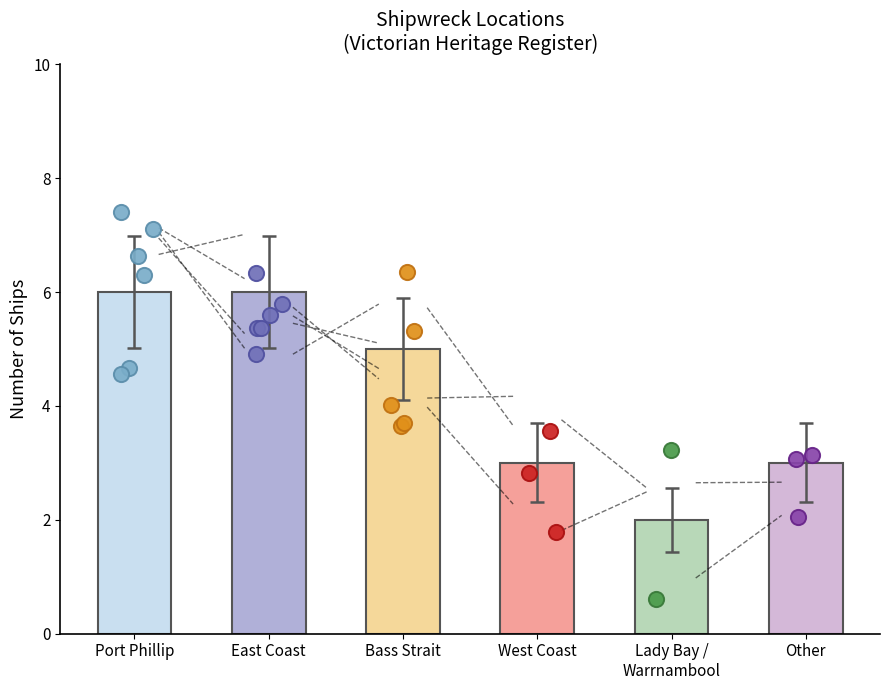

What is the change in value from East Coast to Bass Strait?

-1